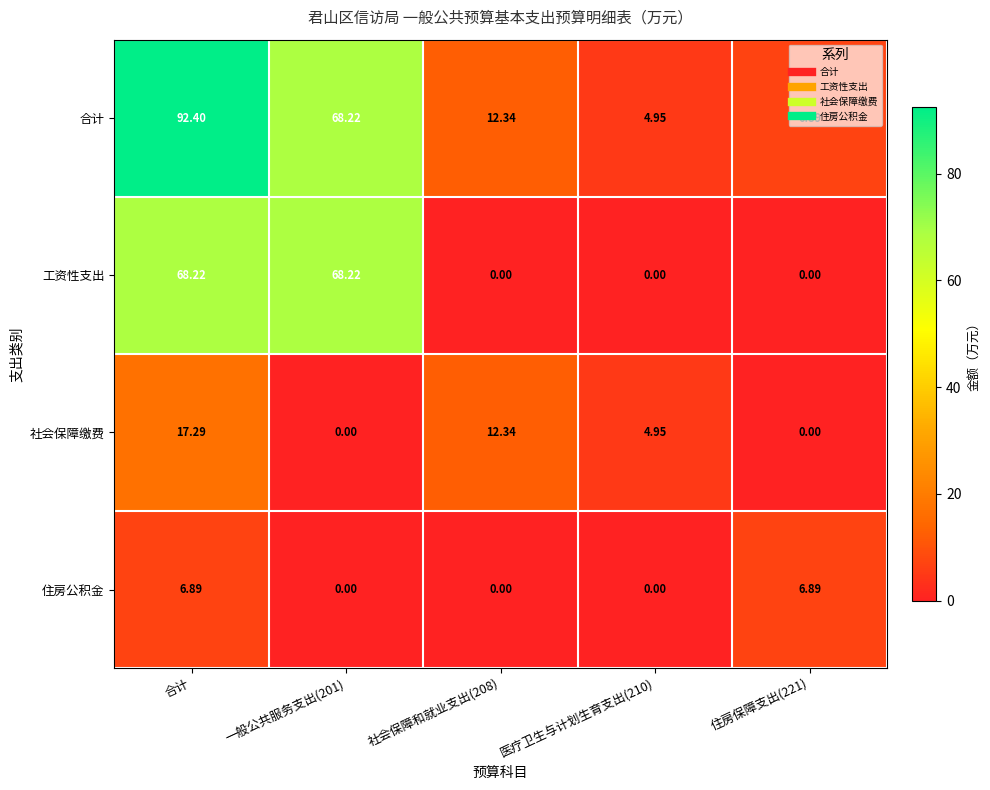

Between 一般公共服务支出(201) and 社会保障和就业支出(208), which series saw the biggest shift?

工资性支出